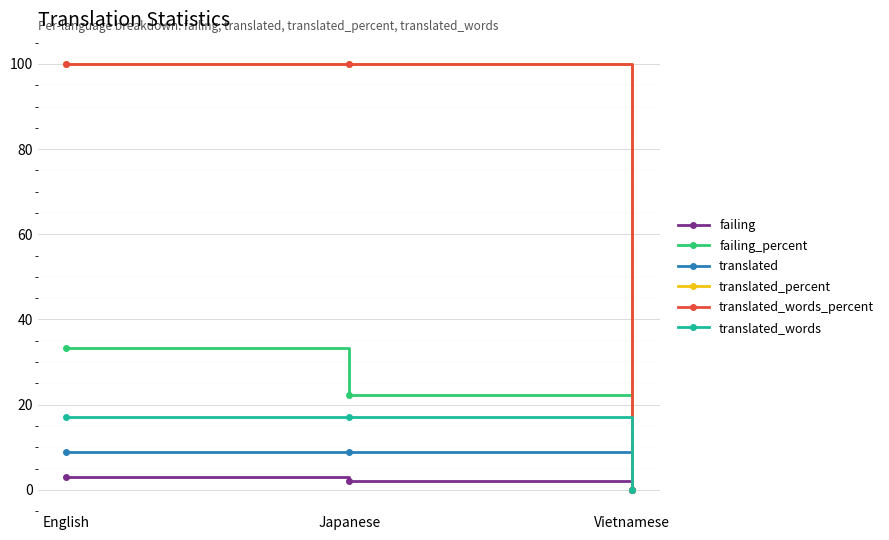

Reading left to right, what are all the values shown in this chart?

failing: 3.0	2.0	0.0
failing_percent: 33.3	22.2	0.0
translated: 9.0	9.0	0.0
translated_percent: 100.0	100.0	0.0
translated_words_percent: 100.0	100.0	0.0
translated_words: 17.0	17.0	0.0